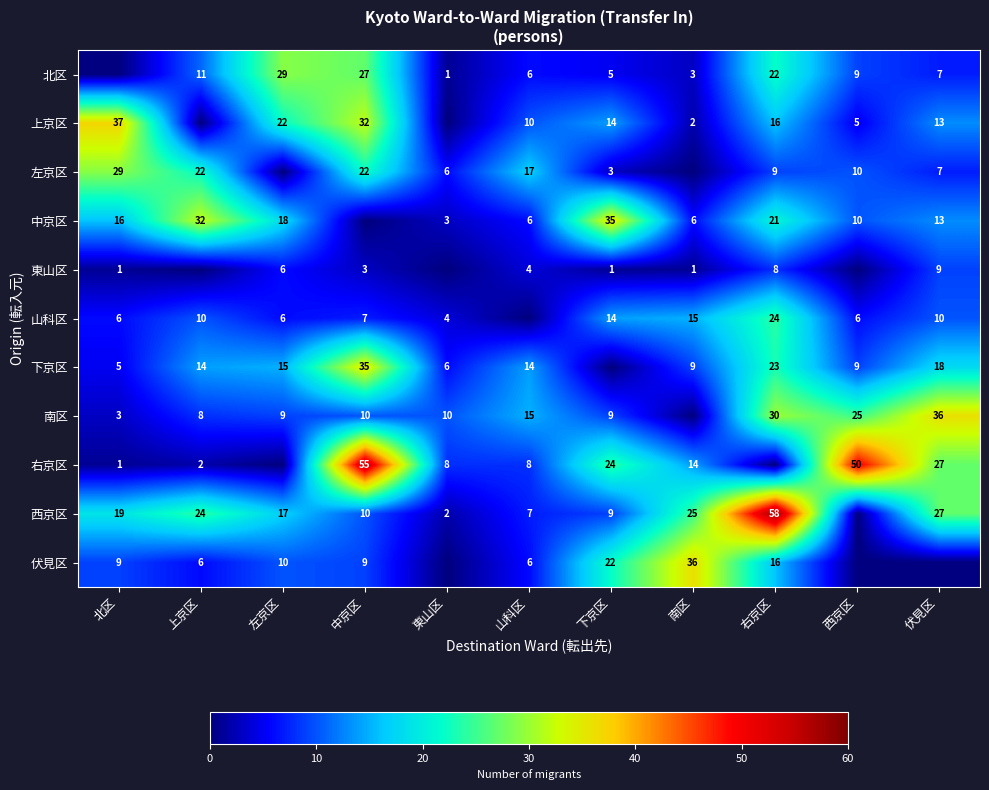

Is the value of 右京区 at 中京区 greater than the value of 伏見区 at 北区?

Yes